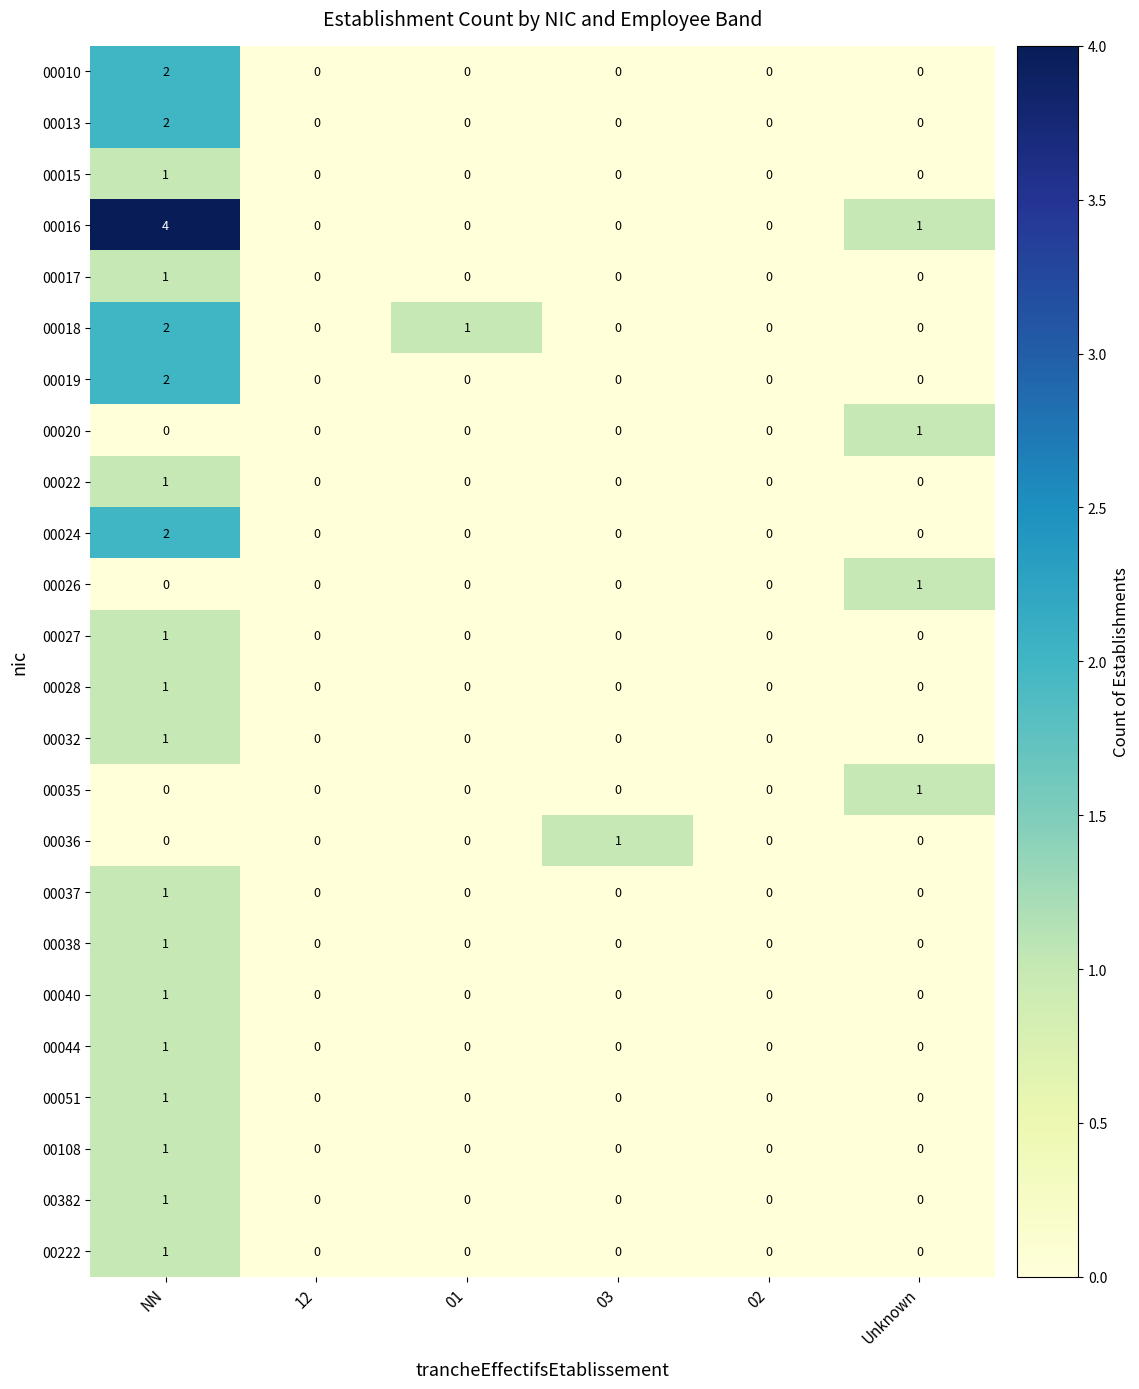

Which series changed the most between NN and 12?

00016